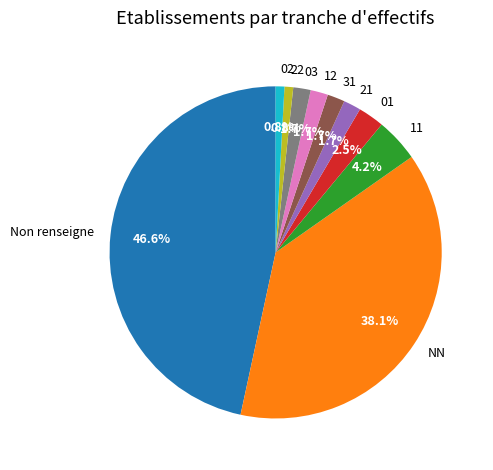

How many segments does this pie chart have?

10